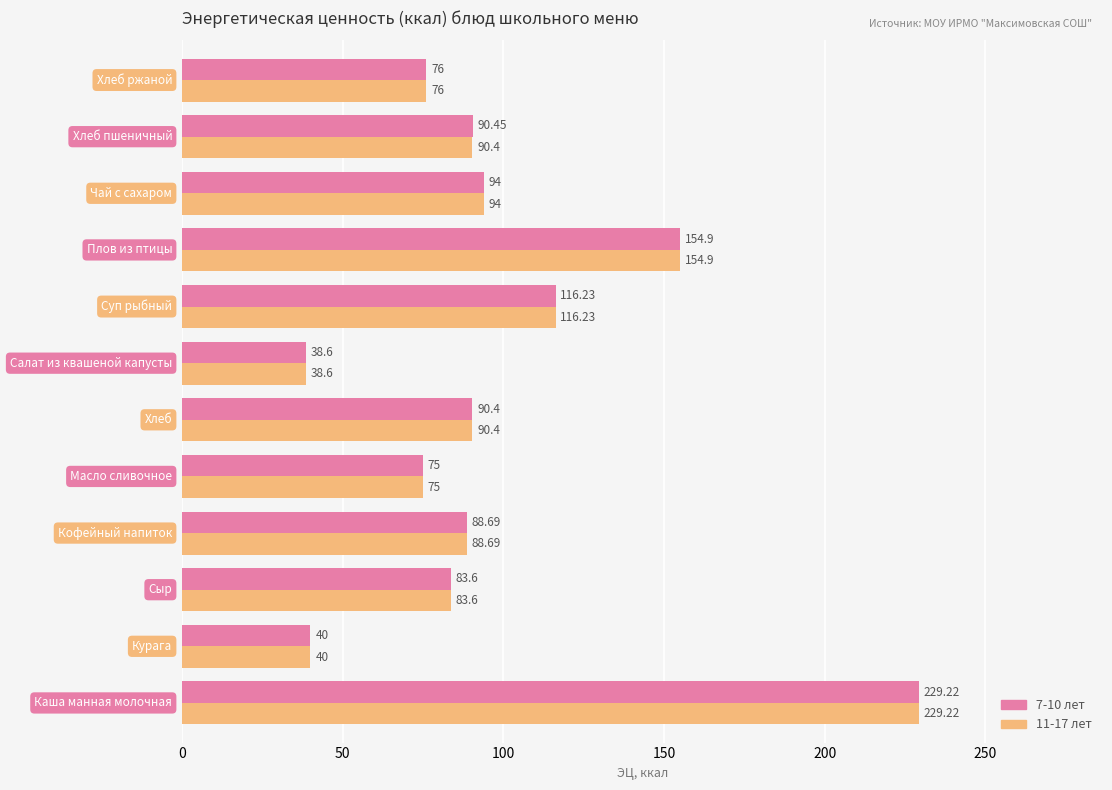

What is the difference between the second highest and minimum values in the 11-17 лет series?

116.3